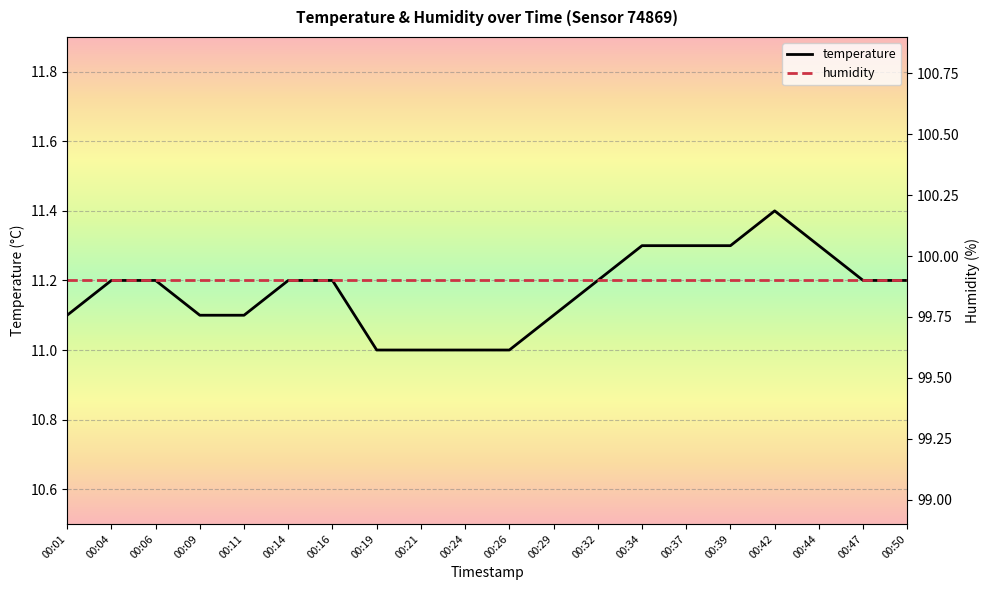

True or false: temperature and humidity cross at least once.

False